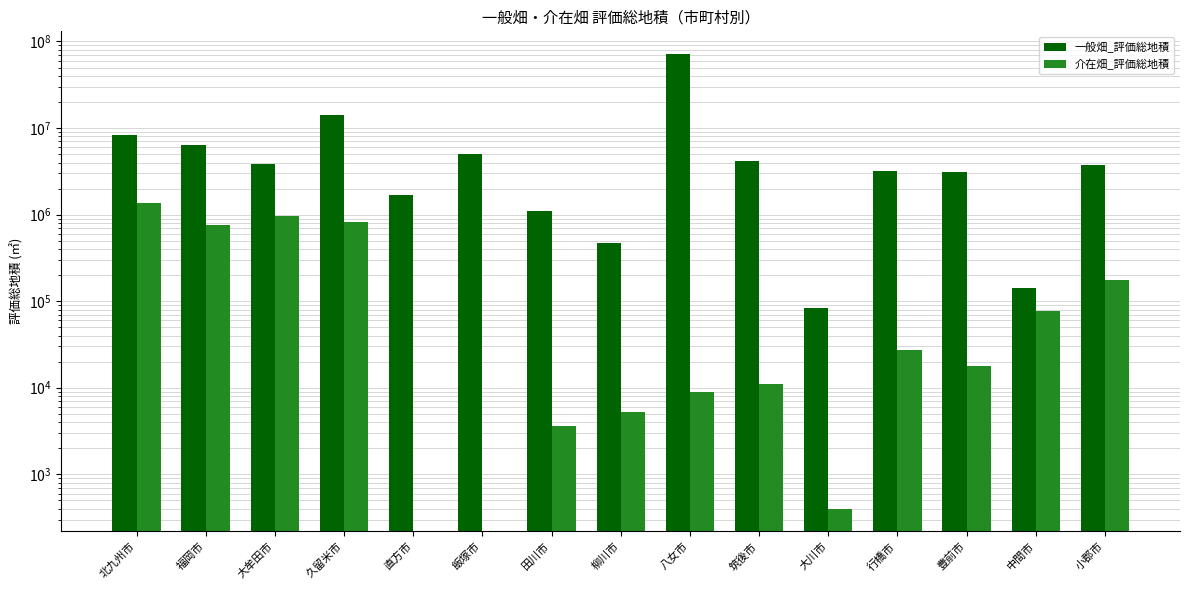

What is the approximate value of 一般畑_評価総地積 at 飯塚市, to the nearest 100?

5035300